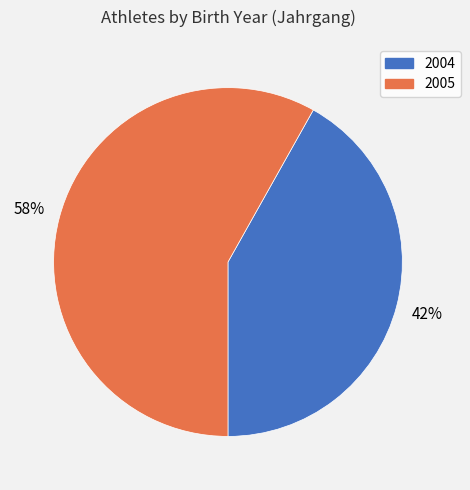

Which slice is the largest?

2005